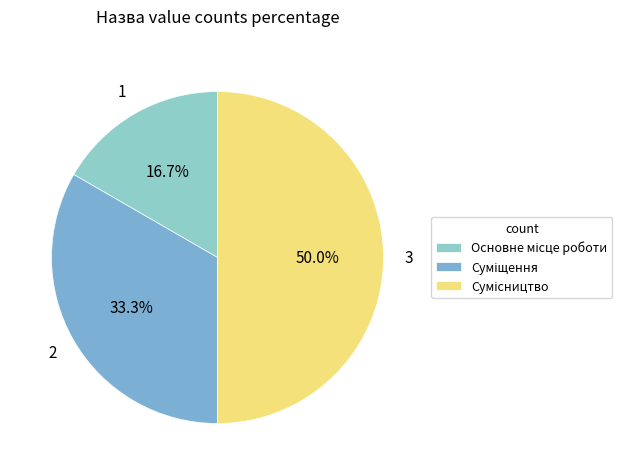

Which has a higher value, Сумісництво or Суміщення?

Сумісництво